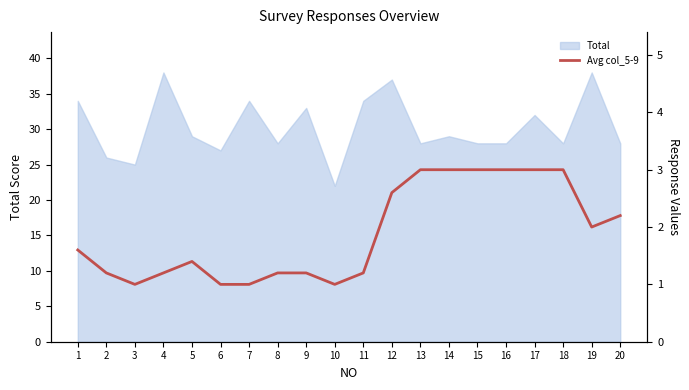

Is it true that Total equals 29 at 14?

True